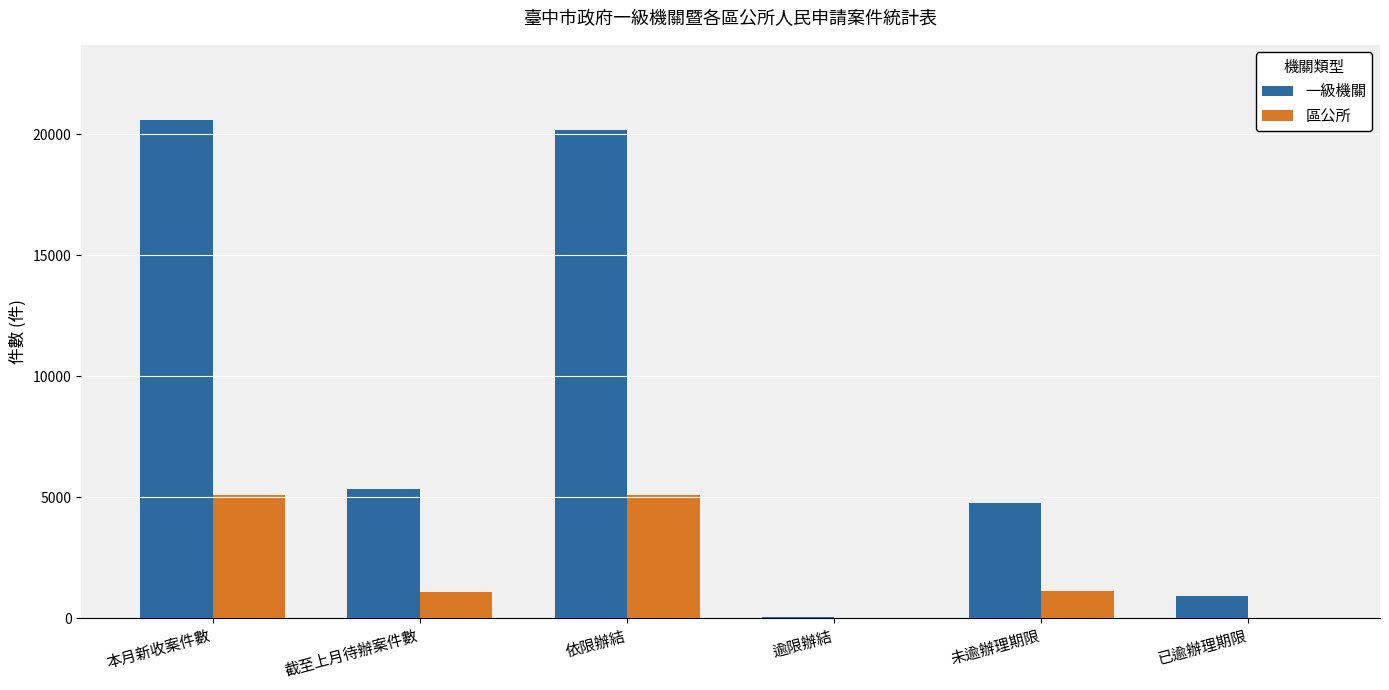

Which series has the widest spread of values?

一級機關